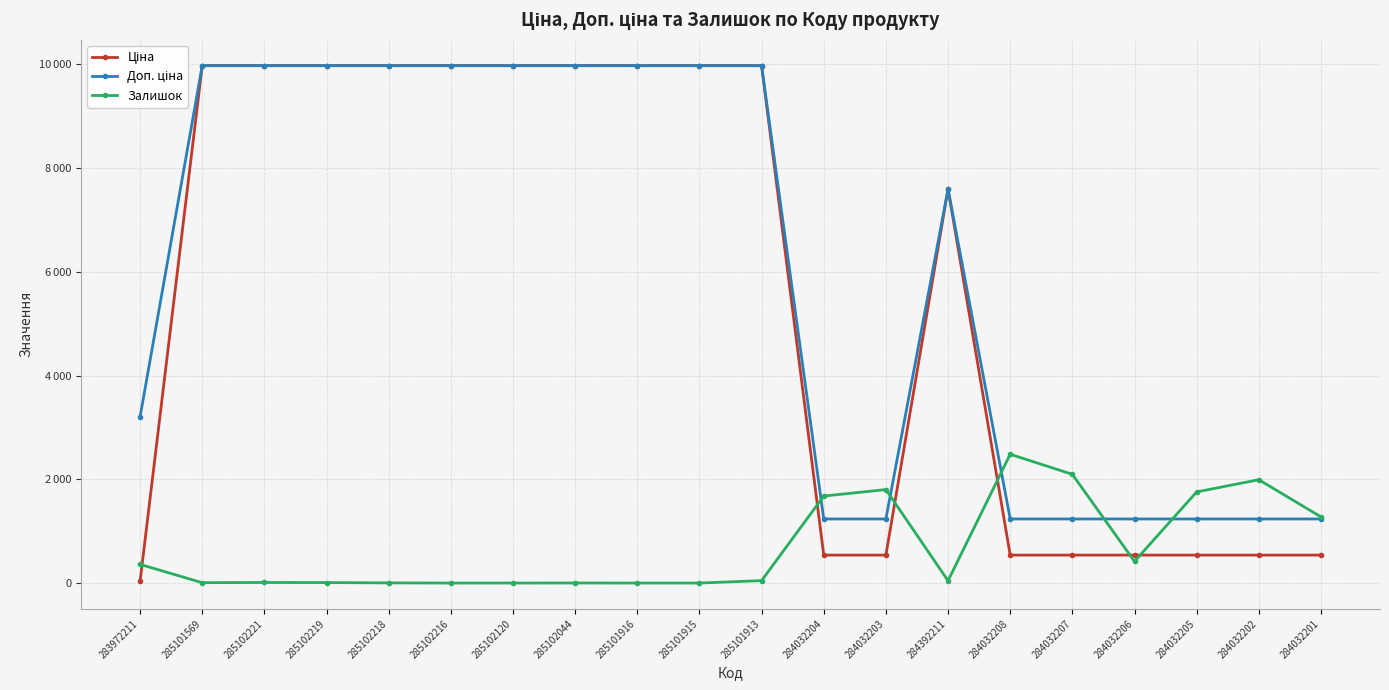

What is the difference between the maximum and minimum values in the Ціна series?

9942.9